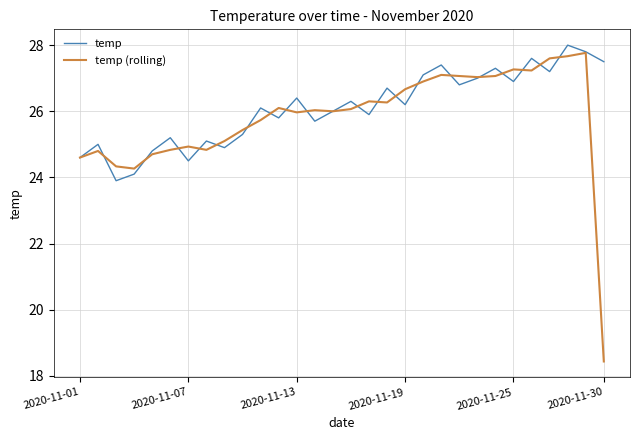

What is the maximum value for temp (rolling)?

27.8